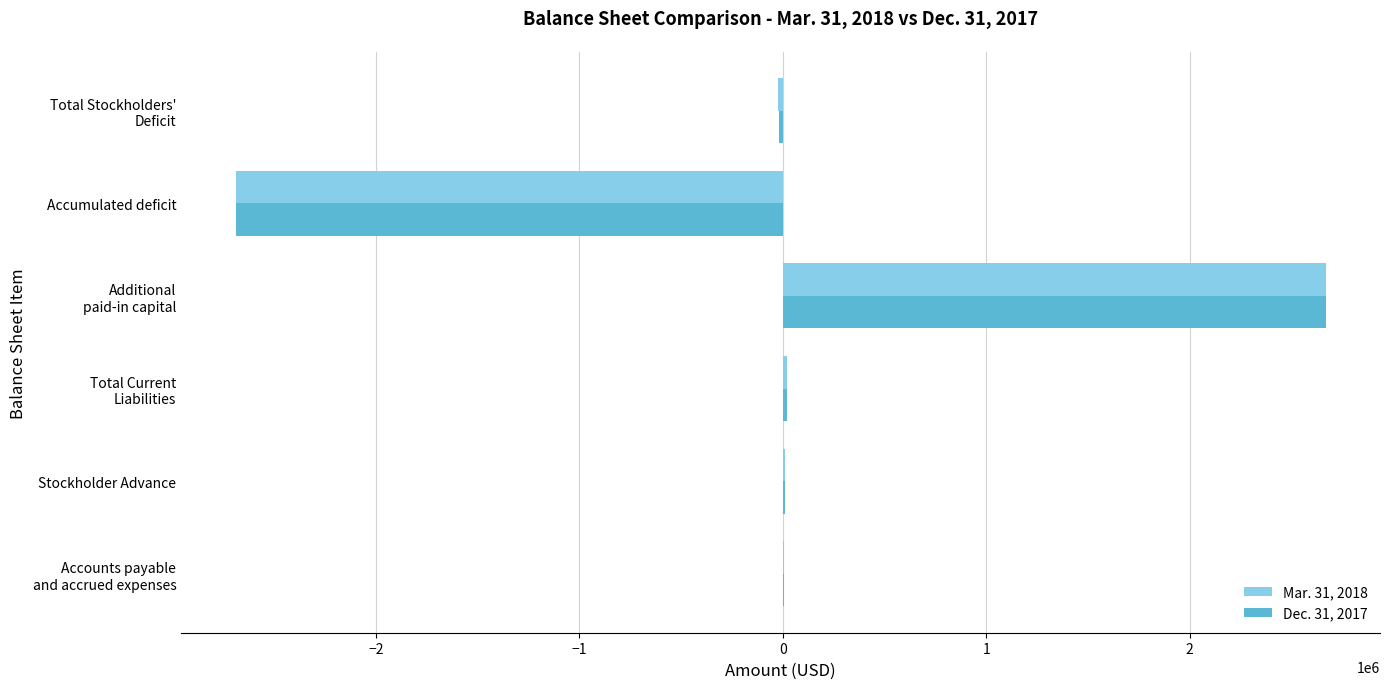

Is the value of Mar. 31, 2018 at Accumulated deficit greater than the value of Dec. 31, 2017 at Stockholder Advance?

No